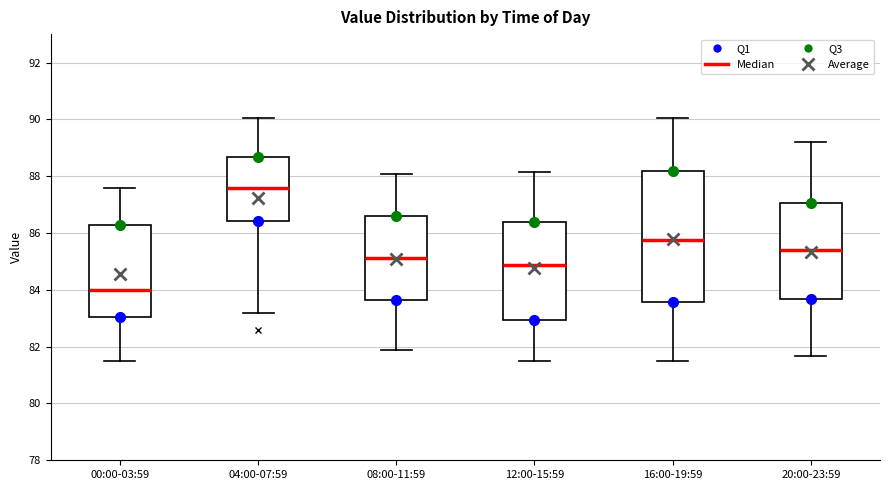

Which box is the tallest, from its lower edge to its upper edge?

16:00-19:59